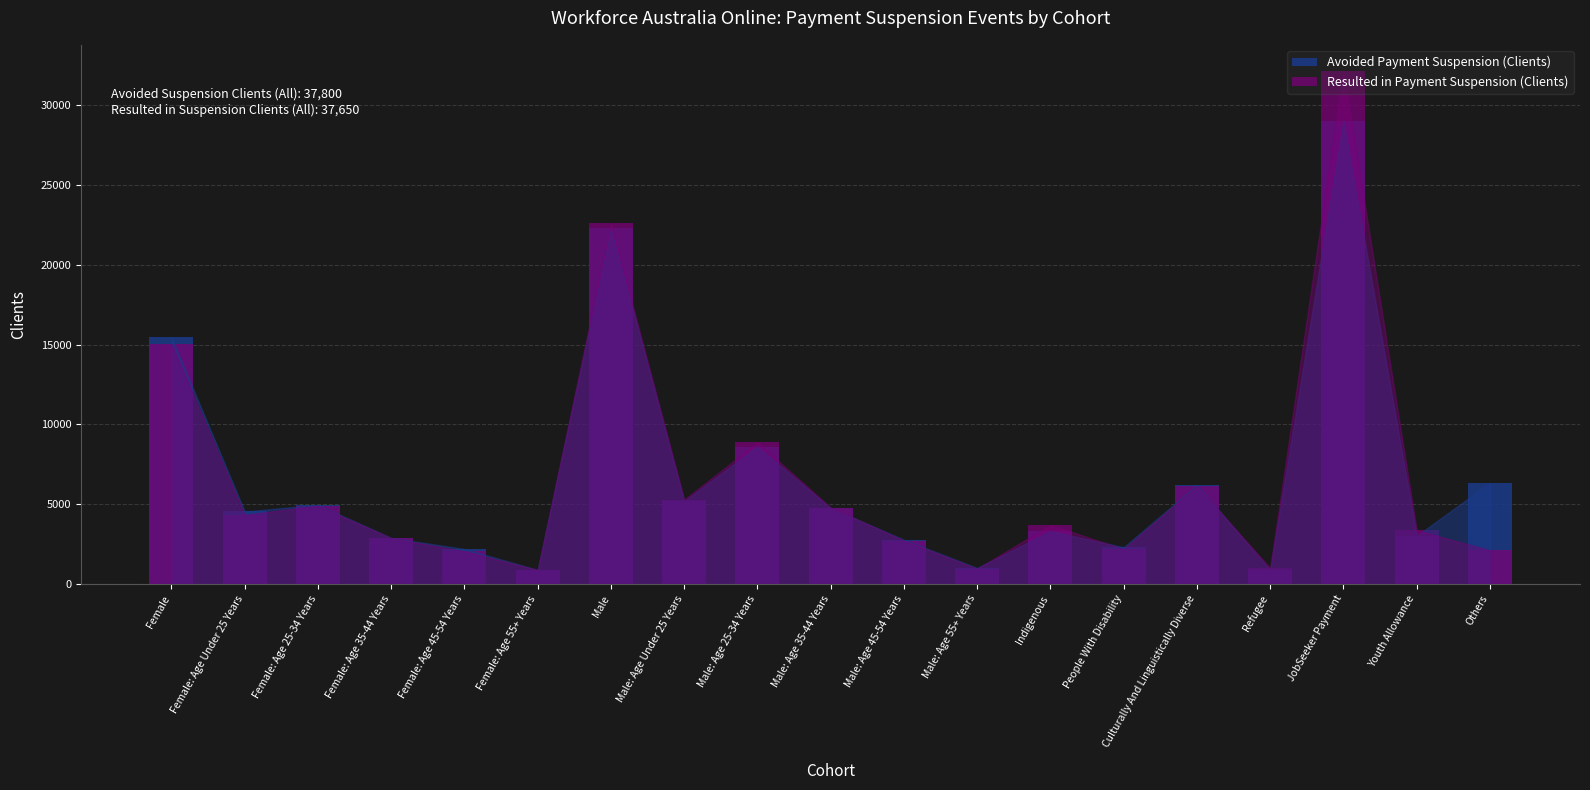

Is the value of Resulted in Payment Suspension (Clients) at Male: Age 25-34 Years greater than the value of Avoided Payment Suspension (Clients) at Female: Age Under 25 Years?

Yes